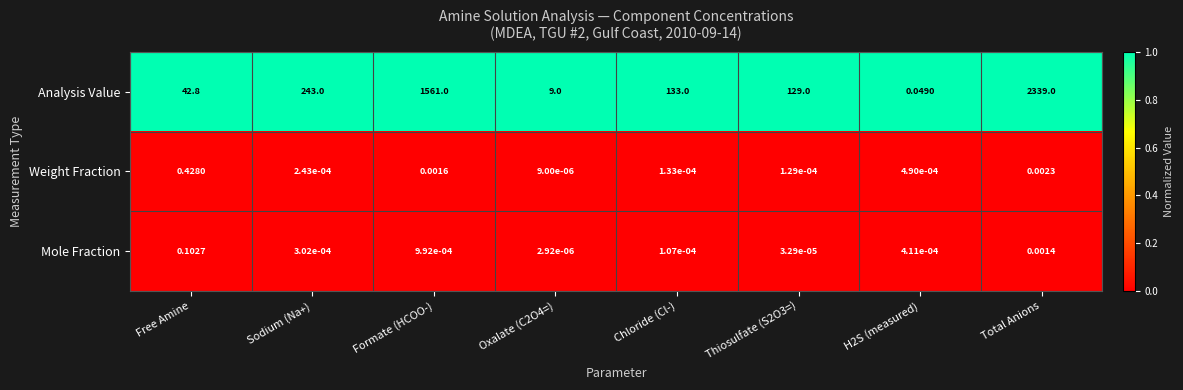

Rank the series by their maximum value, from highest to lowest.

Analysis Value, Weight Fraction, Mole Fraction